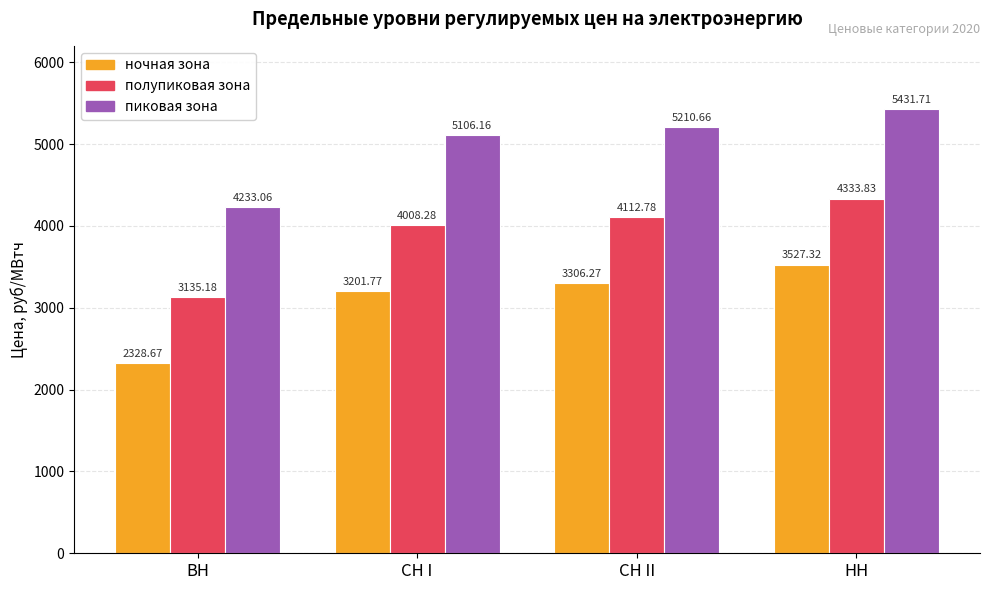

List the series in order of their overall mean, highest first.

пиковая зона, полупиковая зона, ночная зона